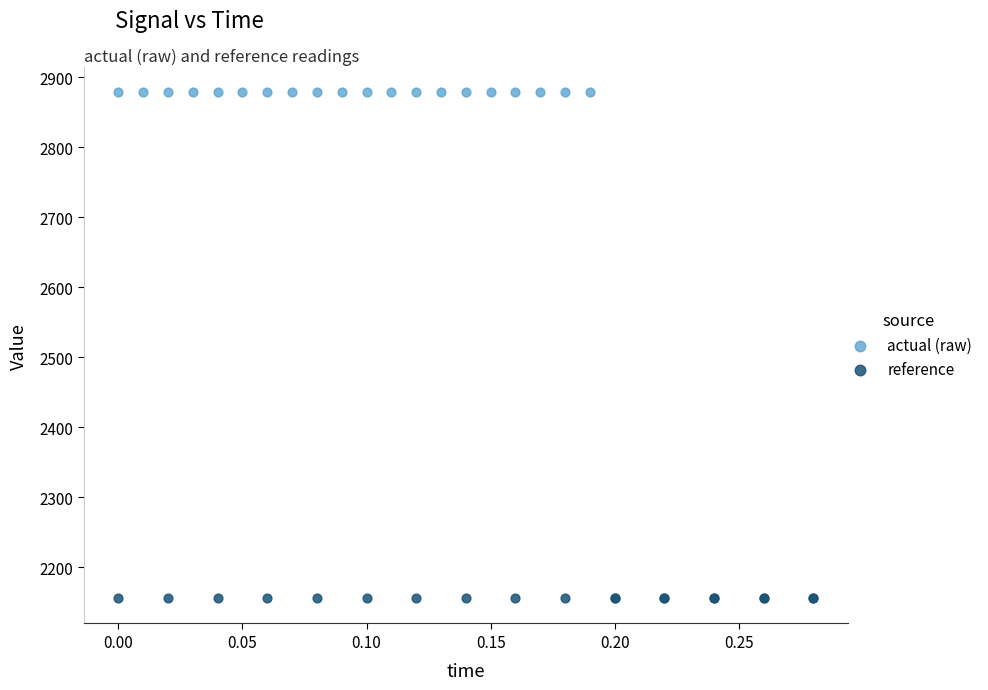

Which series reaches the minimum Y coordinate?

reference